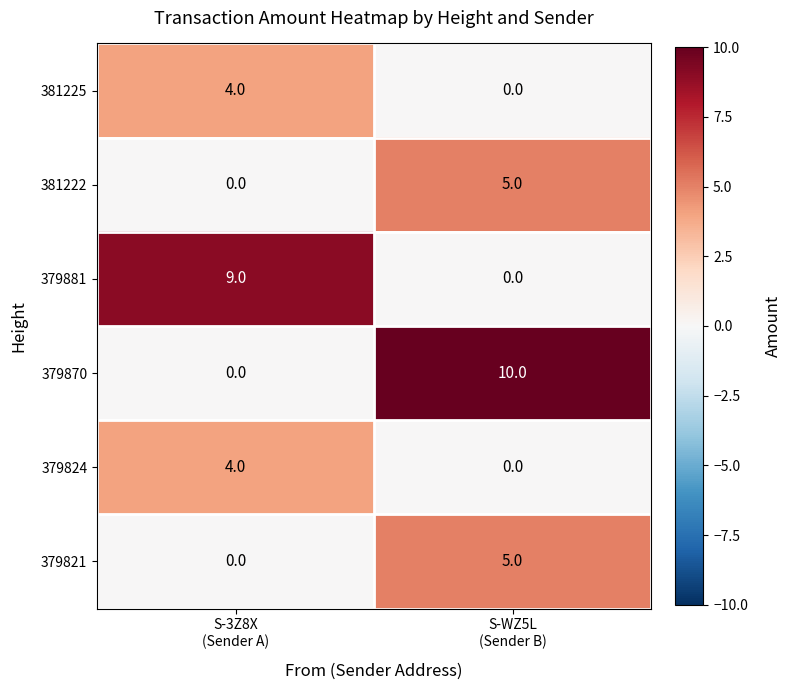

What is the difference between the maximum and minimum values in the 379821 series?

5